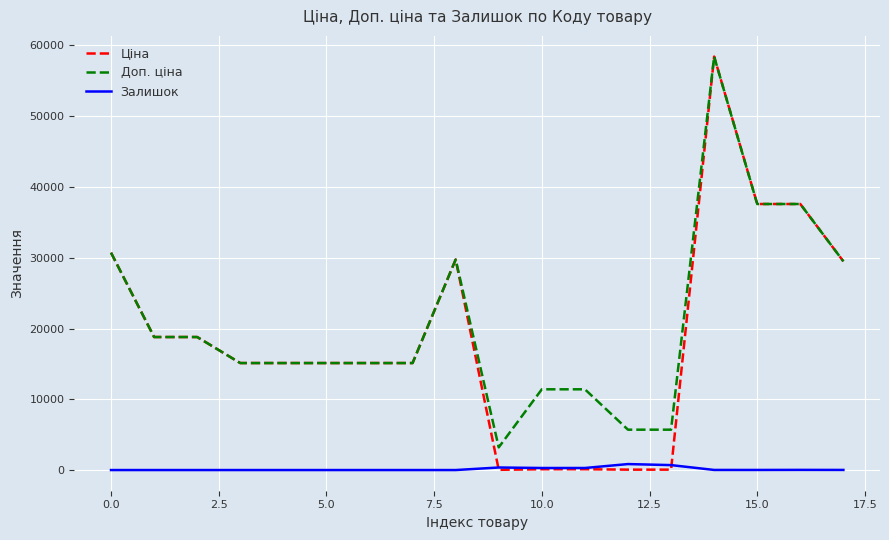

Which series has the widest spread of values?

Ціна